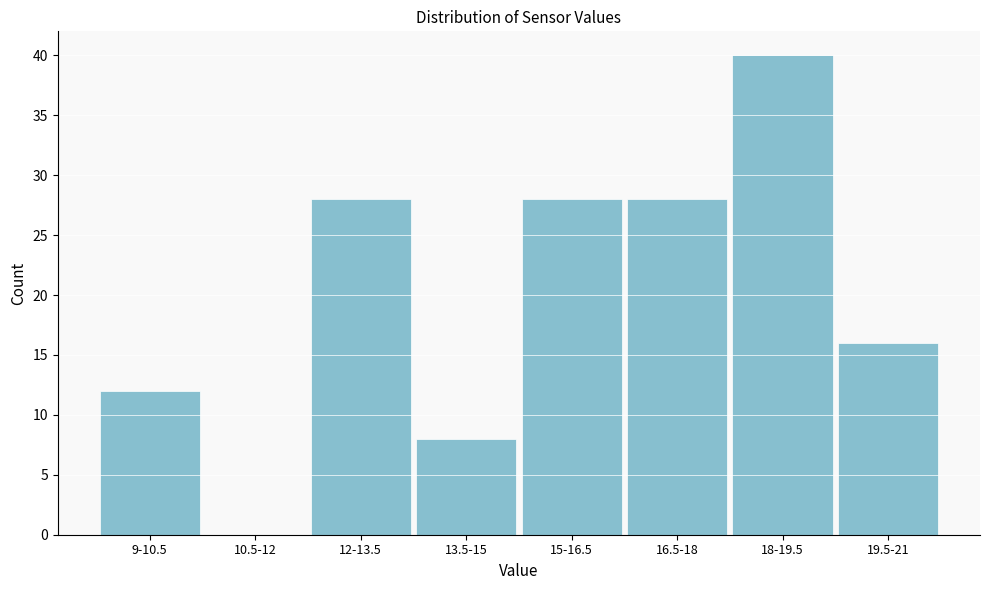

Reading left to right, extract all data points from this chart.

9-10.5=12	10.5-12=0	12-13.5=28	13.5-15=8	15-16.5=28	16.5-18=28	18-19.5=40	19.5-21=16